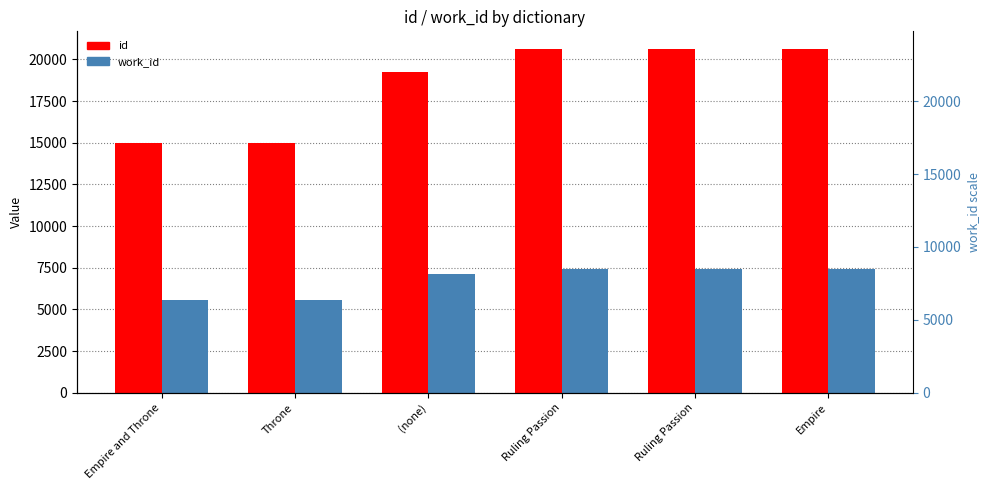

True or false: id has a value of 9967 at (none).

False